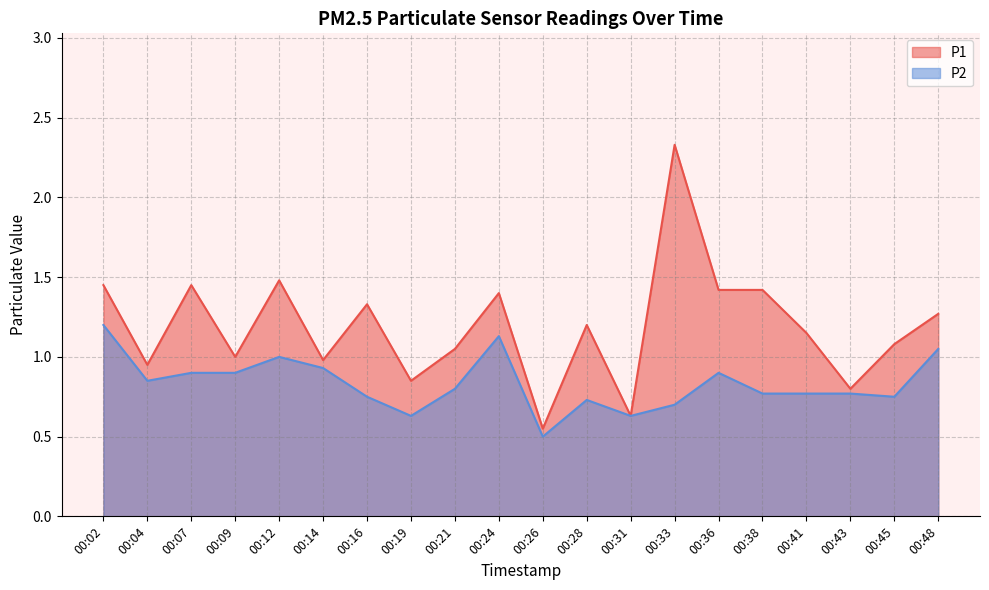

Count the number of categories in the chart.

20